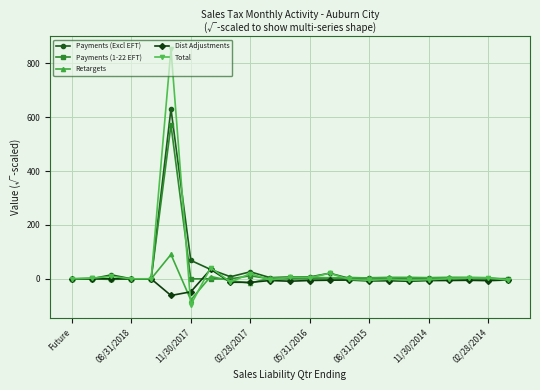

True or false: Retargets has more than 2 interior local peaks.

True